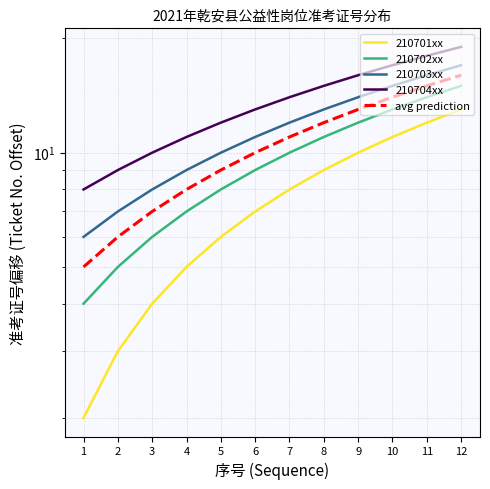

True or false: avg prediction and 210702xx cross at least once.

False